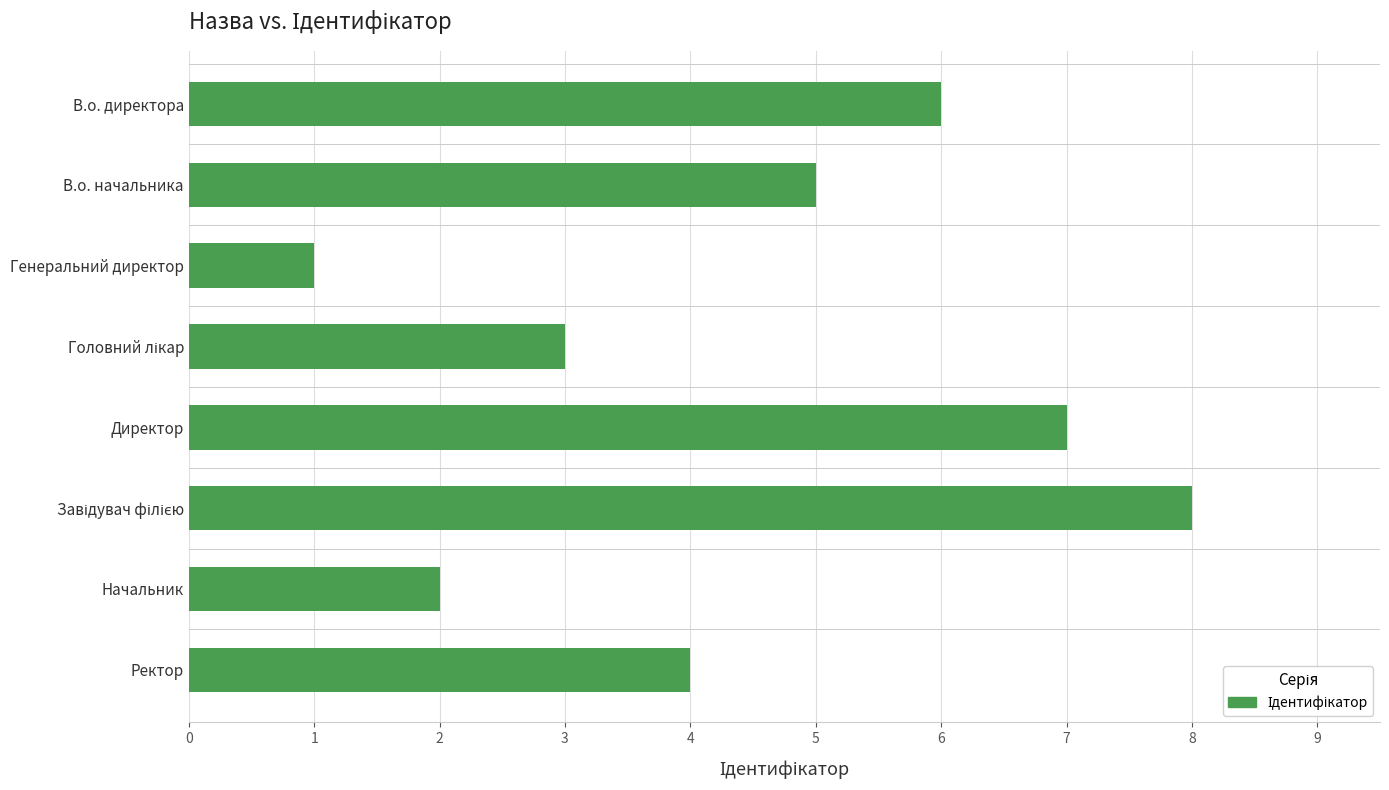

Are the bars horizontal?

Yes